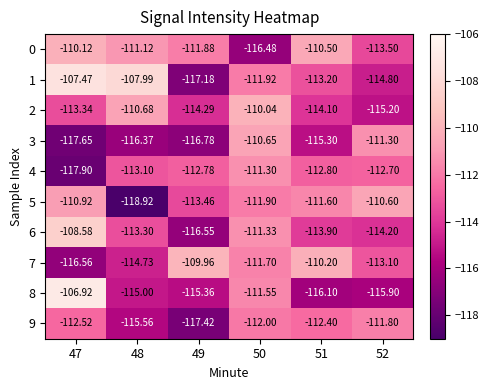

Is the value of 7 at 49 greater than the value of 4 at 50?

Yes